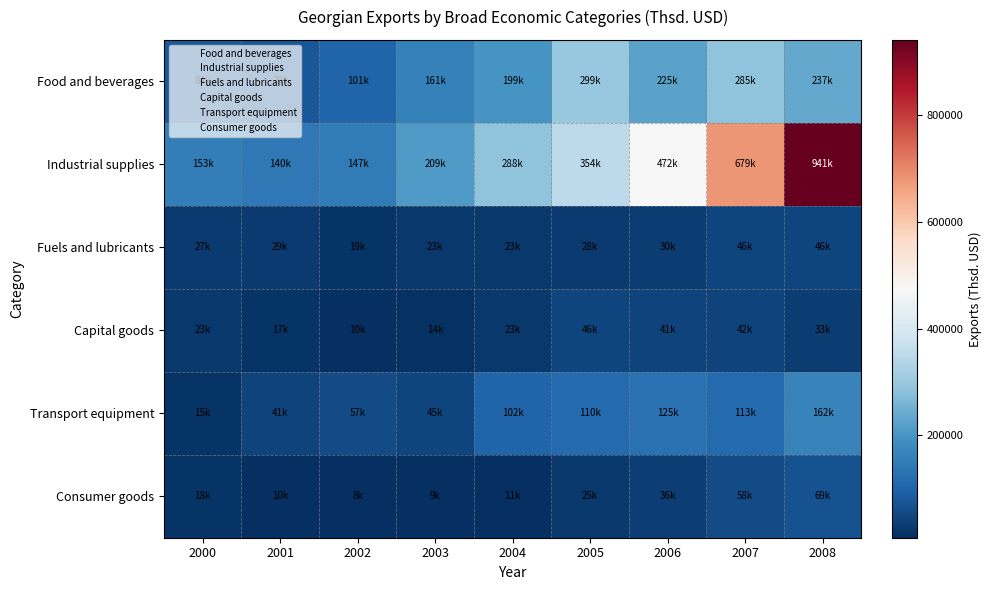

Which label corresponds to the smallest value in the chart?

2002